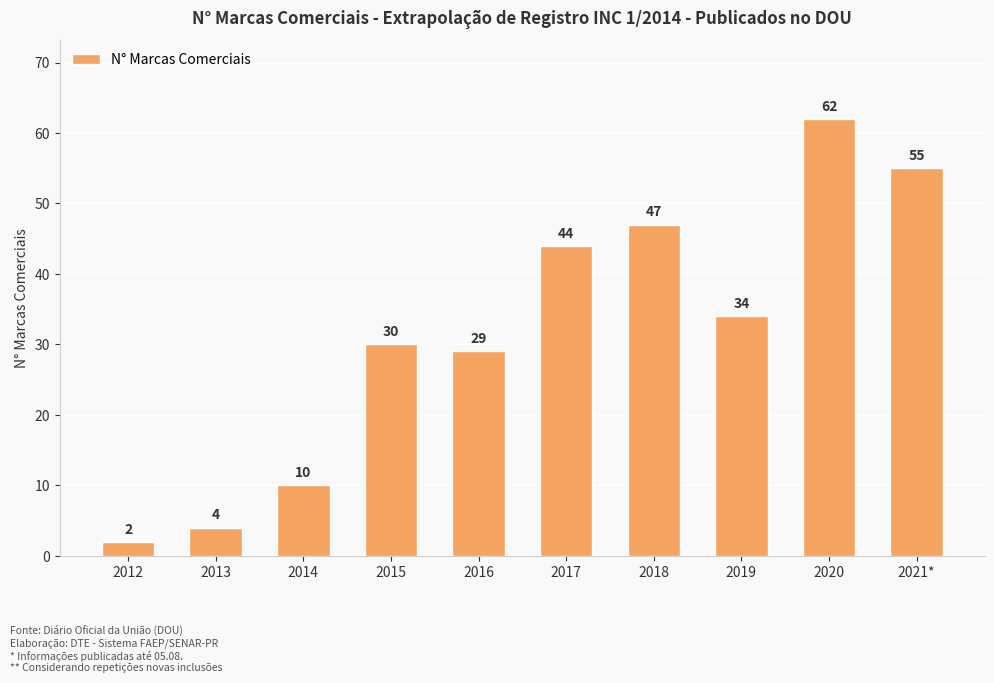

What is the minimum value shown in the chart?

2